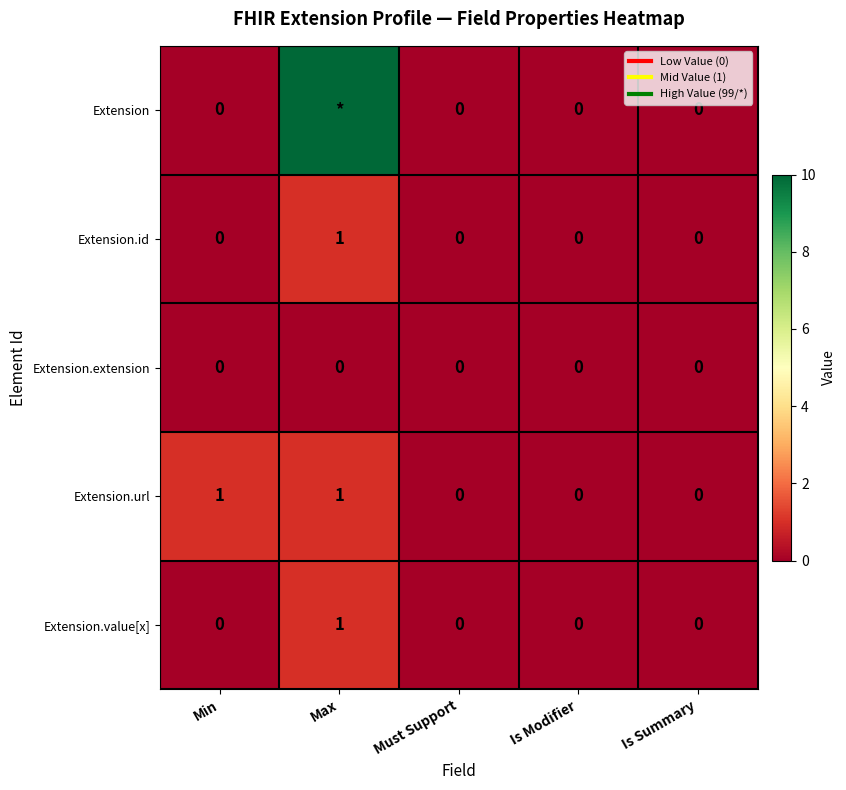

What value does the Extension.id series have at Max?

1